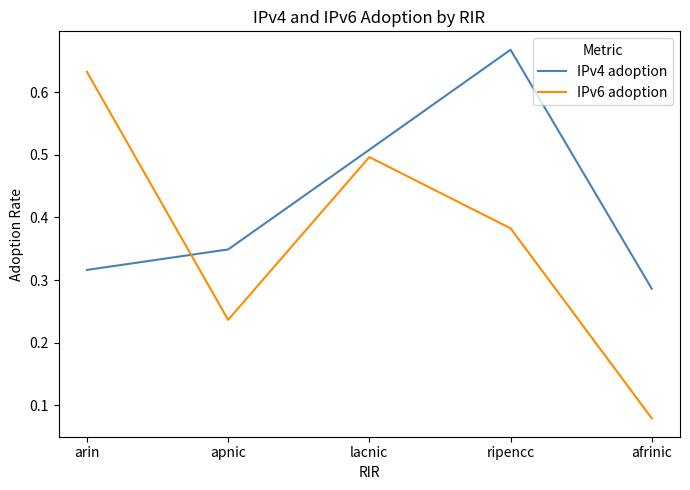

What are all the series names shown in the legend?

IPv4 adoption, IPv6 adoption